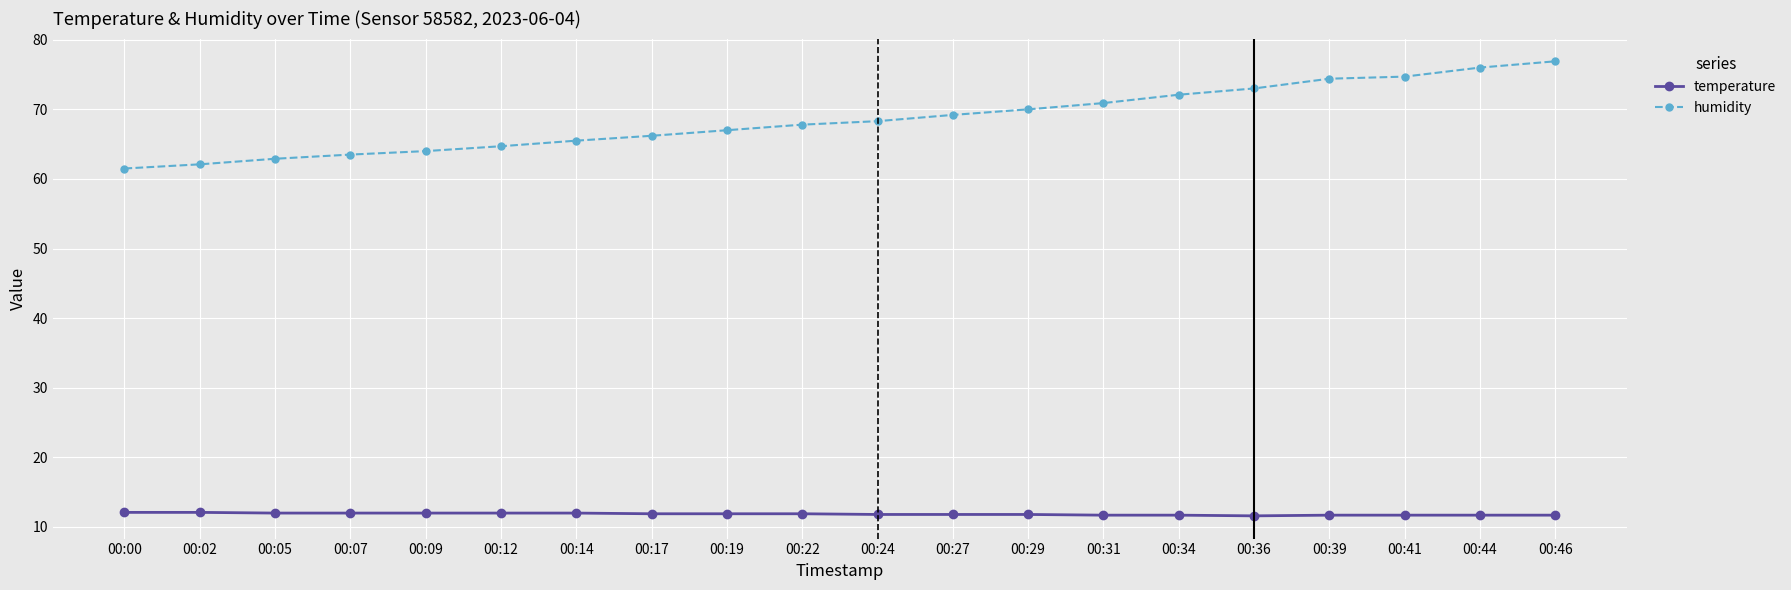

Rank the series by their maximum value, from highest to lowest.

humidity, temperature